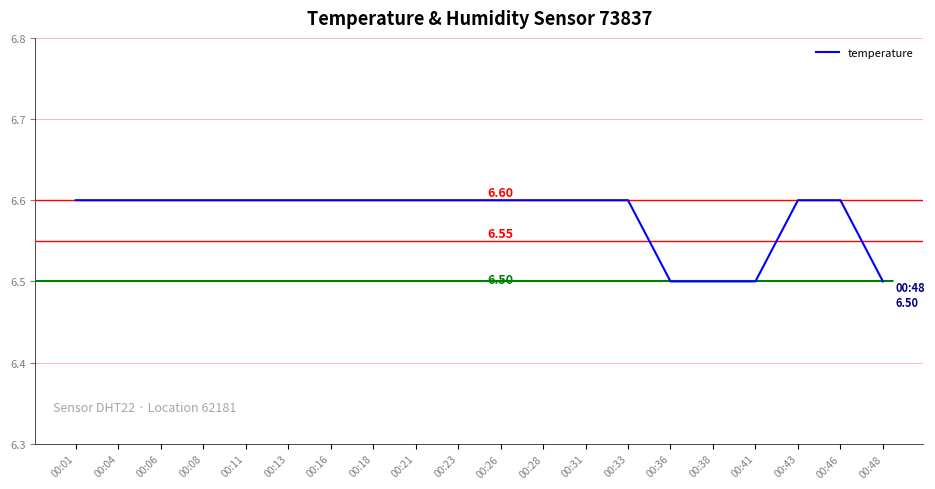

How many lines are shown in the chart?

1